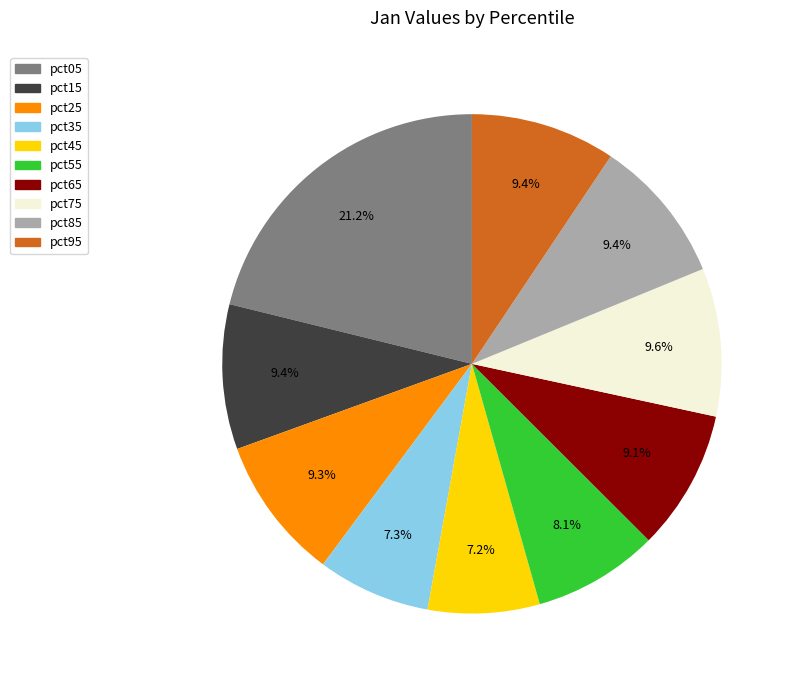

Combined, do pct25 and pct05 account for over 50%?

No